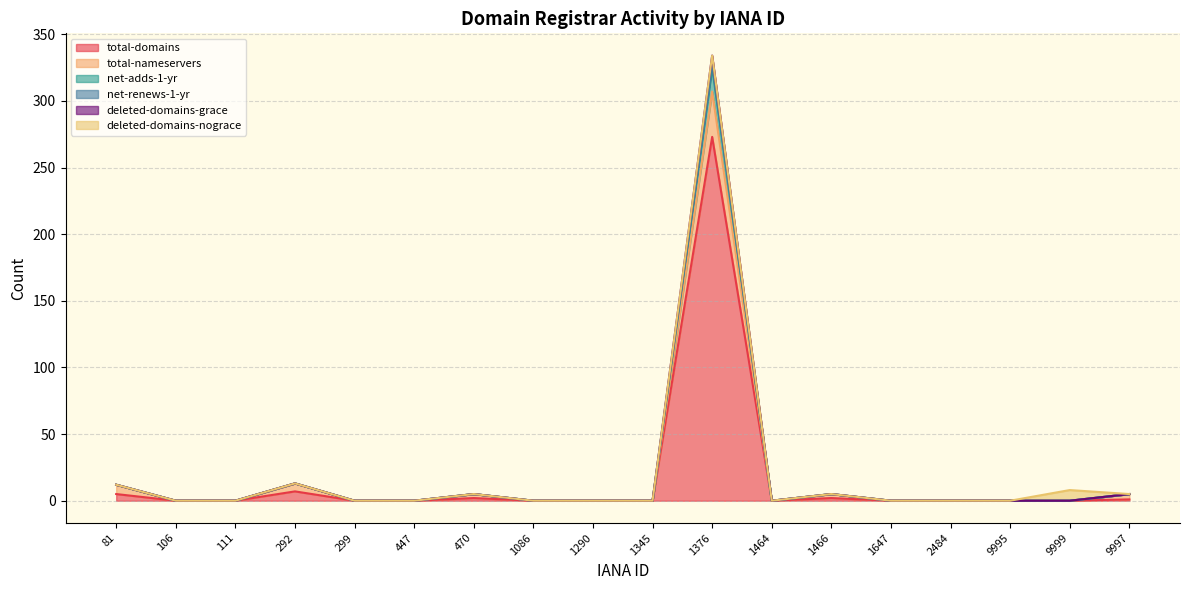

The value of total-domains at 9995 is 0. True or false?

True